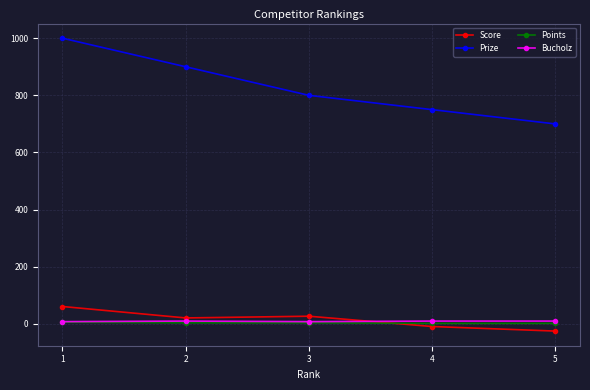

True or false: Bucholz has more than 0 points higher than both neighbors.

True